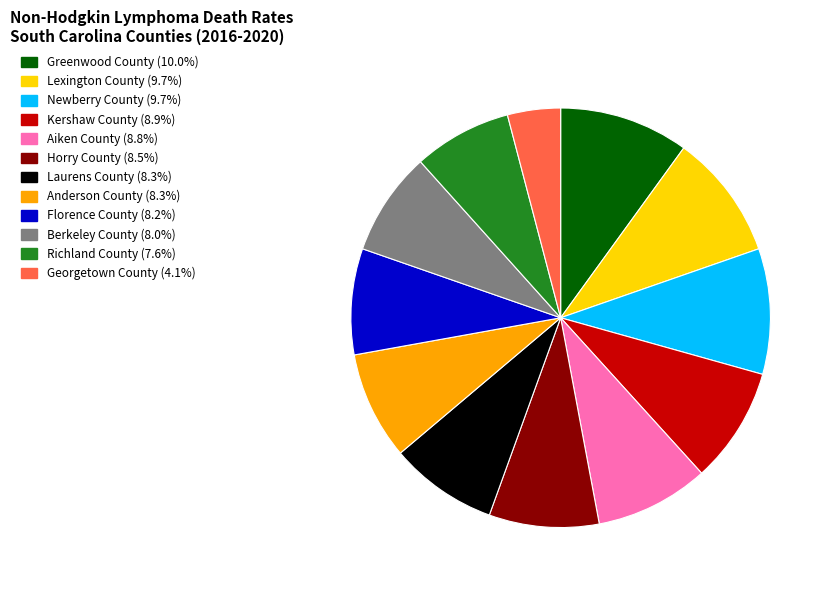

What is the ratio of the value at Newberry County to the value at Richland County?

1.3